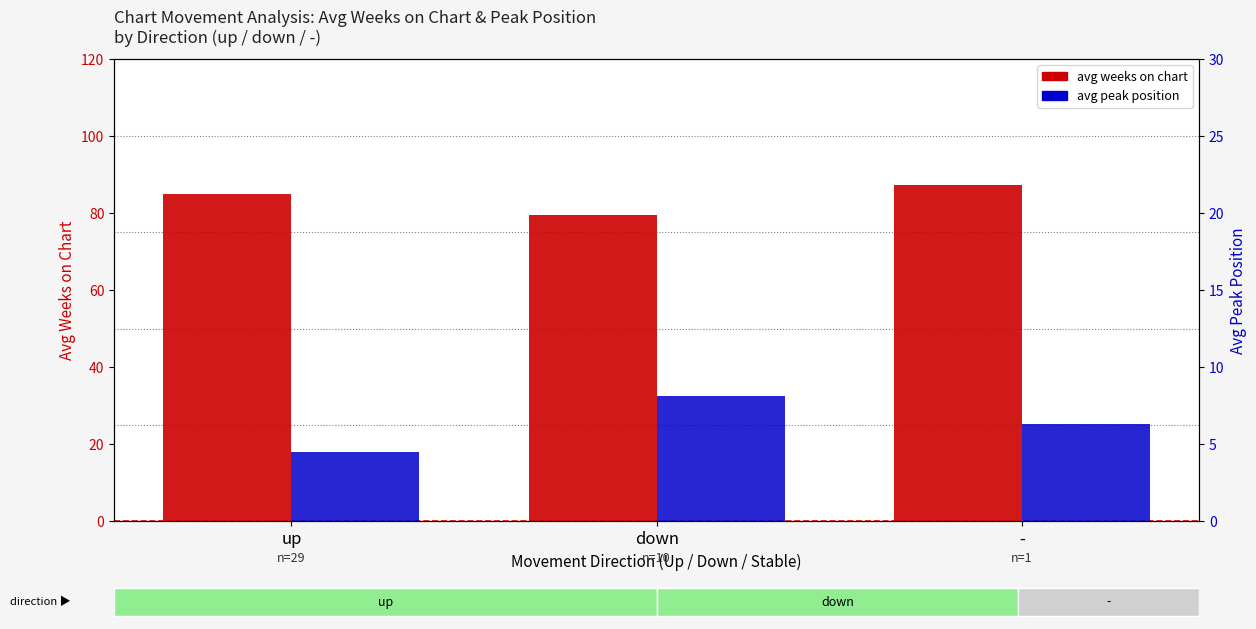

Reading left to right, what are all the values shown in this chart?

avg weeks on chart: 85.0	79.5	87.2
avg peak position: 4.5	8.1	6.3